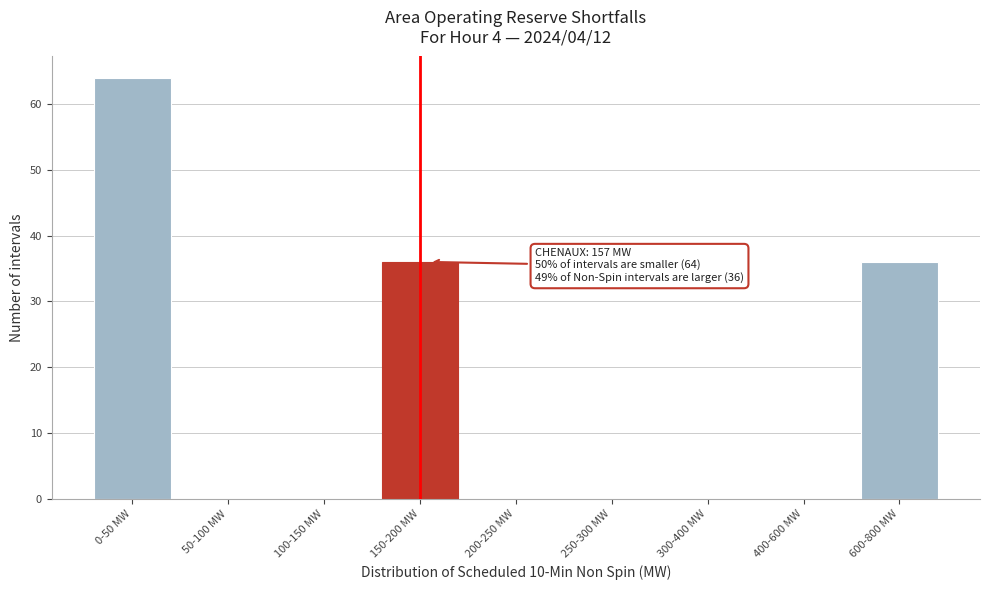

Reading right to left, extract all data points from this chart.

600-800 MW=36	400-600 MW=0	300-400 MW=0	250-300 MW=0	200-250 MW=0	150-200 MW=36	100-150 MW=0	50-100 MW=0	0-50 MW=64